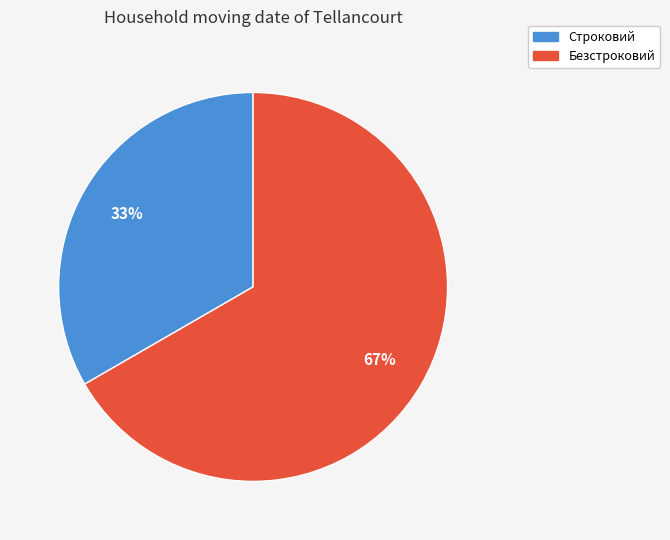

Approximately how many times larger is the value at Строковий compared to Безстроковий?

0.5